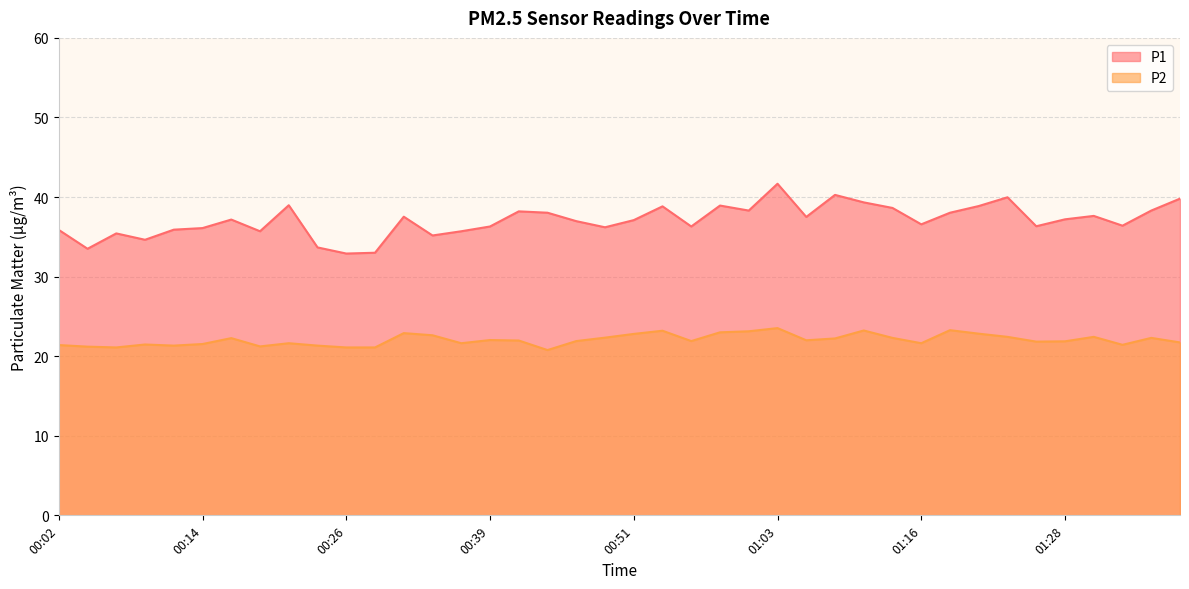

Reading left to right, extract all data points from this chart.

P1: 35.9	33.5	35.4	34.6	35.9	36.1	37.2	35.7	39.0	33.7	32.9	33.0	37.5	35.2	35.7	36.3	38.2	38.0	37.0	36.2	37.1	38.8	36.3	38.9	38.3	41.7	37.5	40.3	39.3	38.6	36.6	38.0	38.9	40.0	36.3	37.2	37.6	36.4	38.3	39.8
P2: 21.4	21.2	21.1	21.5	21.3	21.5	22.3	21.2	21.6	21.3	21.1	21.1	22.9	22.6	21.6	22.0	22.0	20.8	21.9	22.3	22.8	23.2	21.9	23.0	23.1	23.5	22.0	22.2	23.2	22.3	21.6	23.3	22.8	22.4	21.8	21.9	22.4	21.4	22.3	21.7